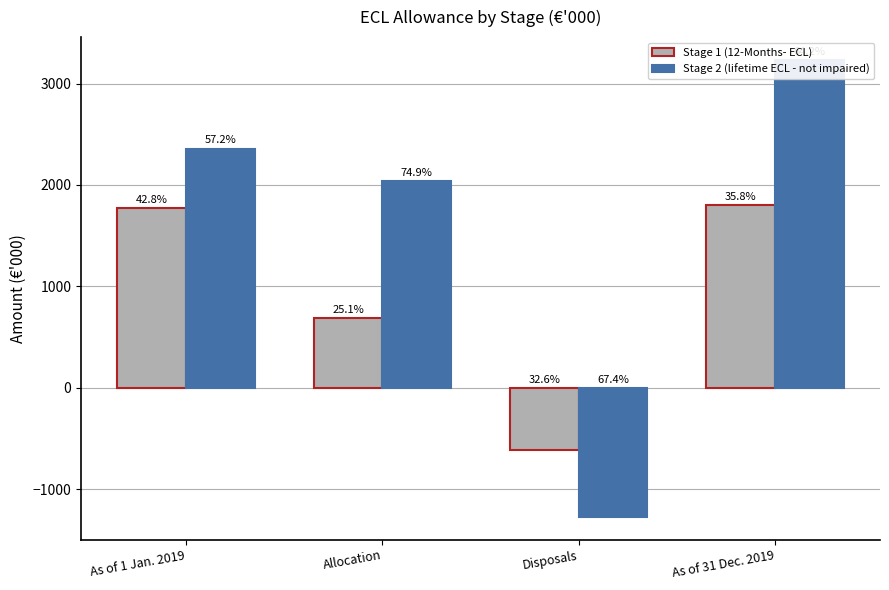

What is the maximum value shown in the chart?

3233